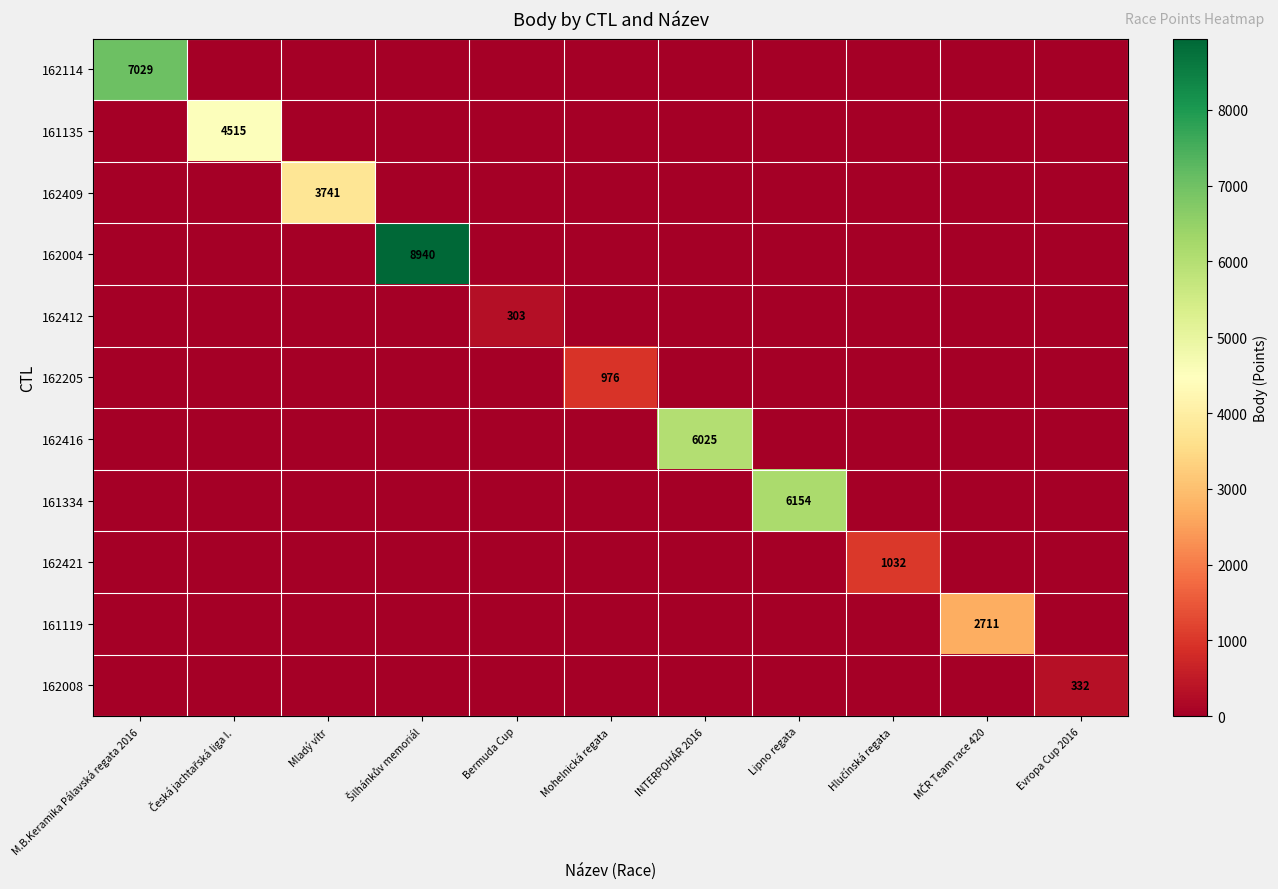

Rank the series at INTERPOHÁR 2016 from highest to lowest value.

162416, 162114, 161135, 162409, 162004, 162412, 162205, 161334, 162421, 161119, 162008